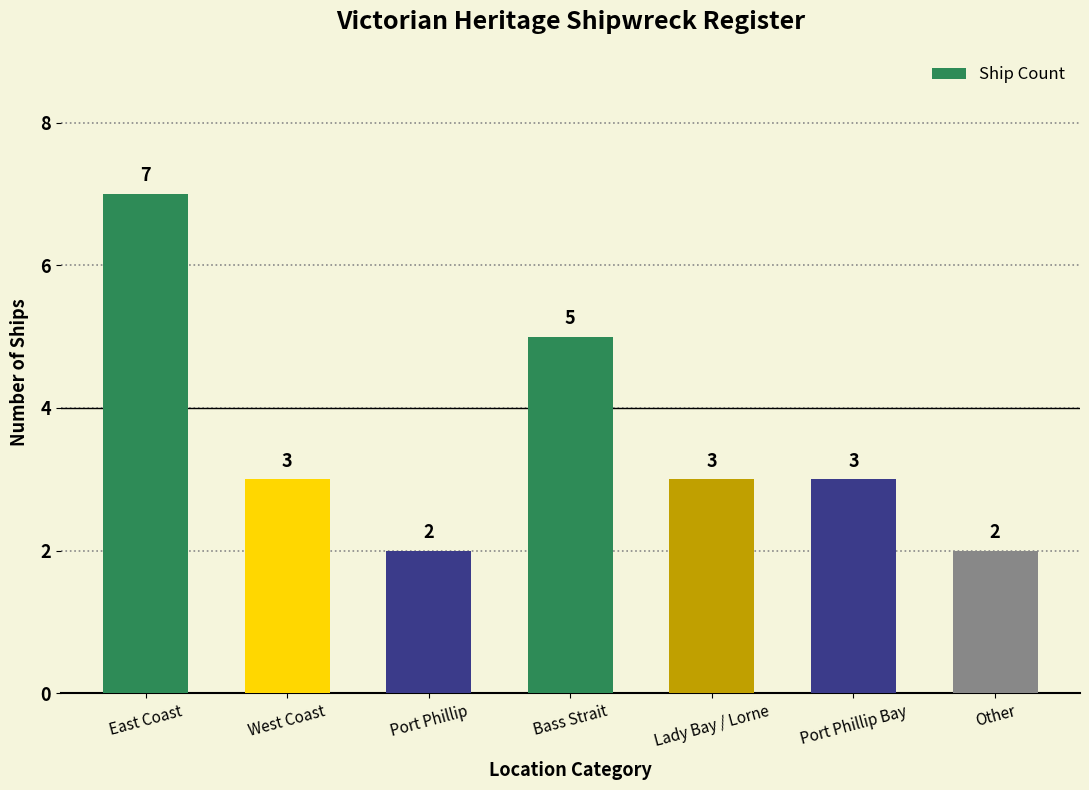

How many series are shown in this chart?

1